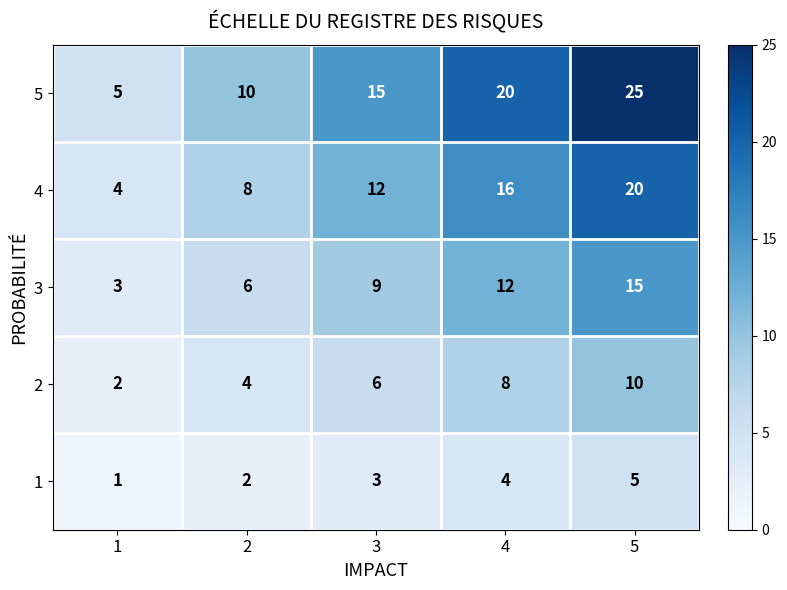

Read the 4 value at 2.

8